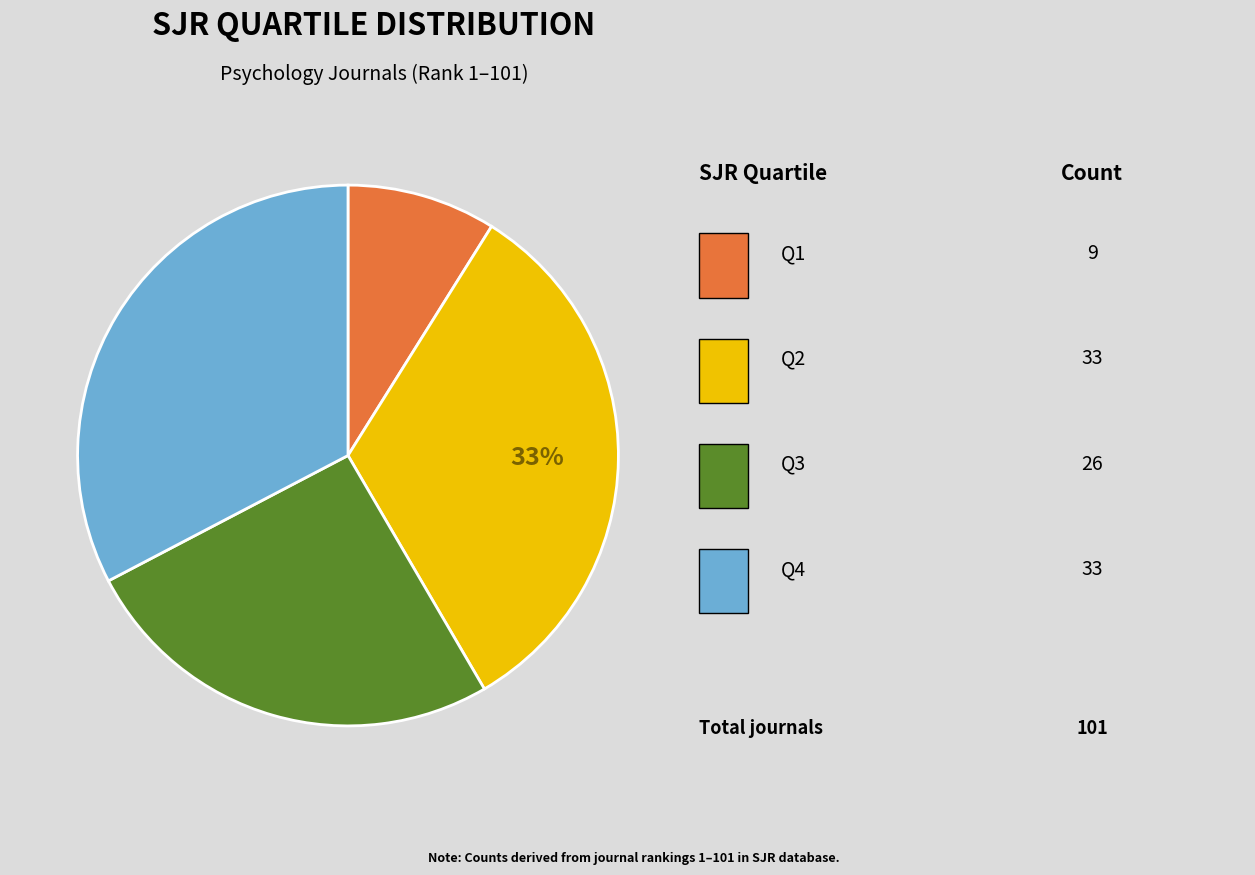

Is there any slice that represents more than half of the pie?

No